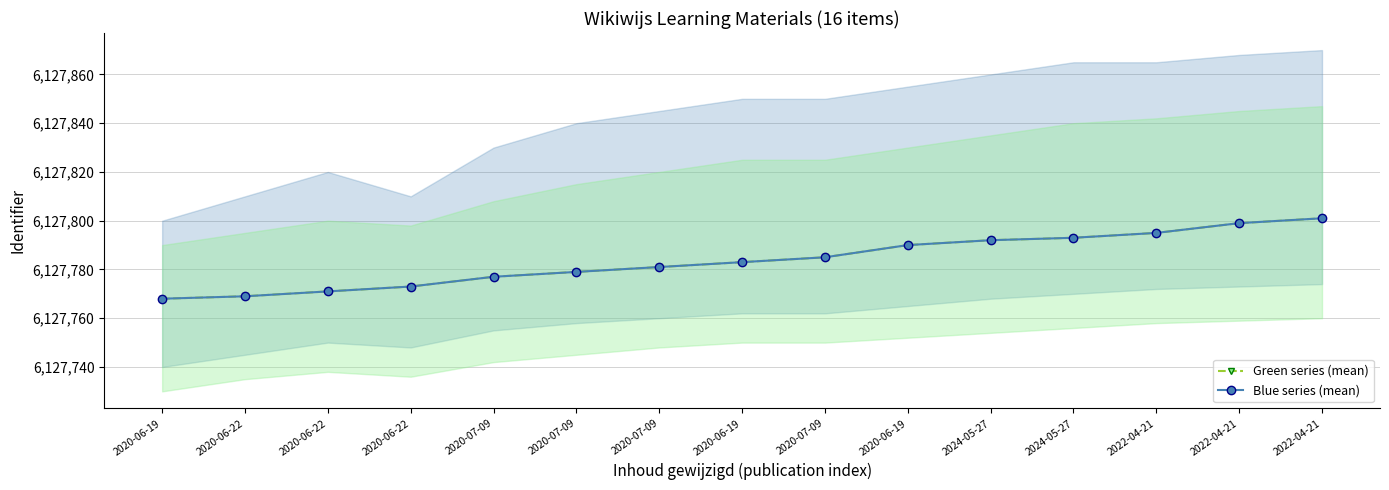

True or false: Blue series (mean) and Green series (mean) intersect in this chart.

False